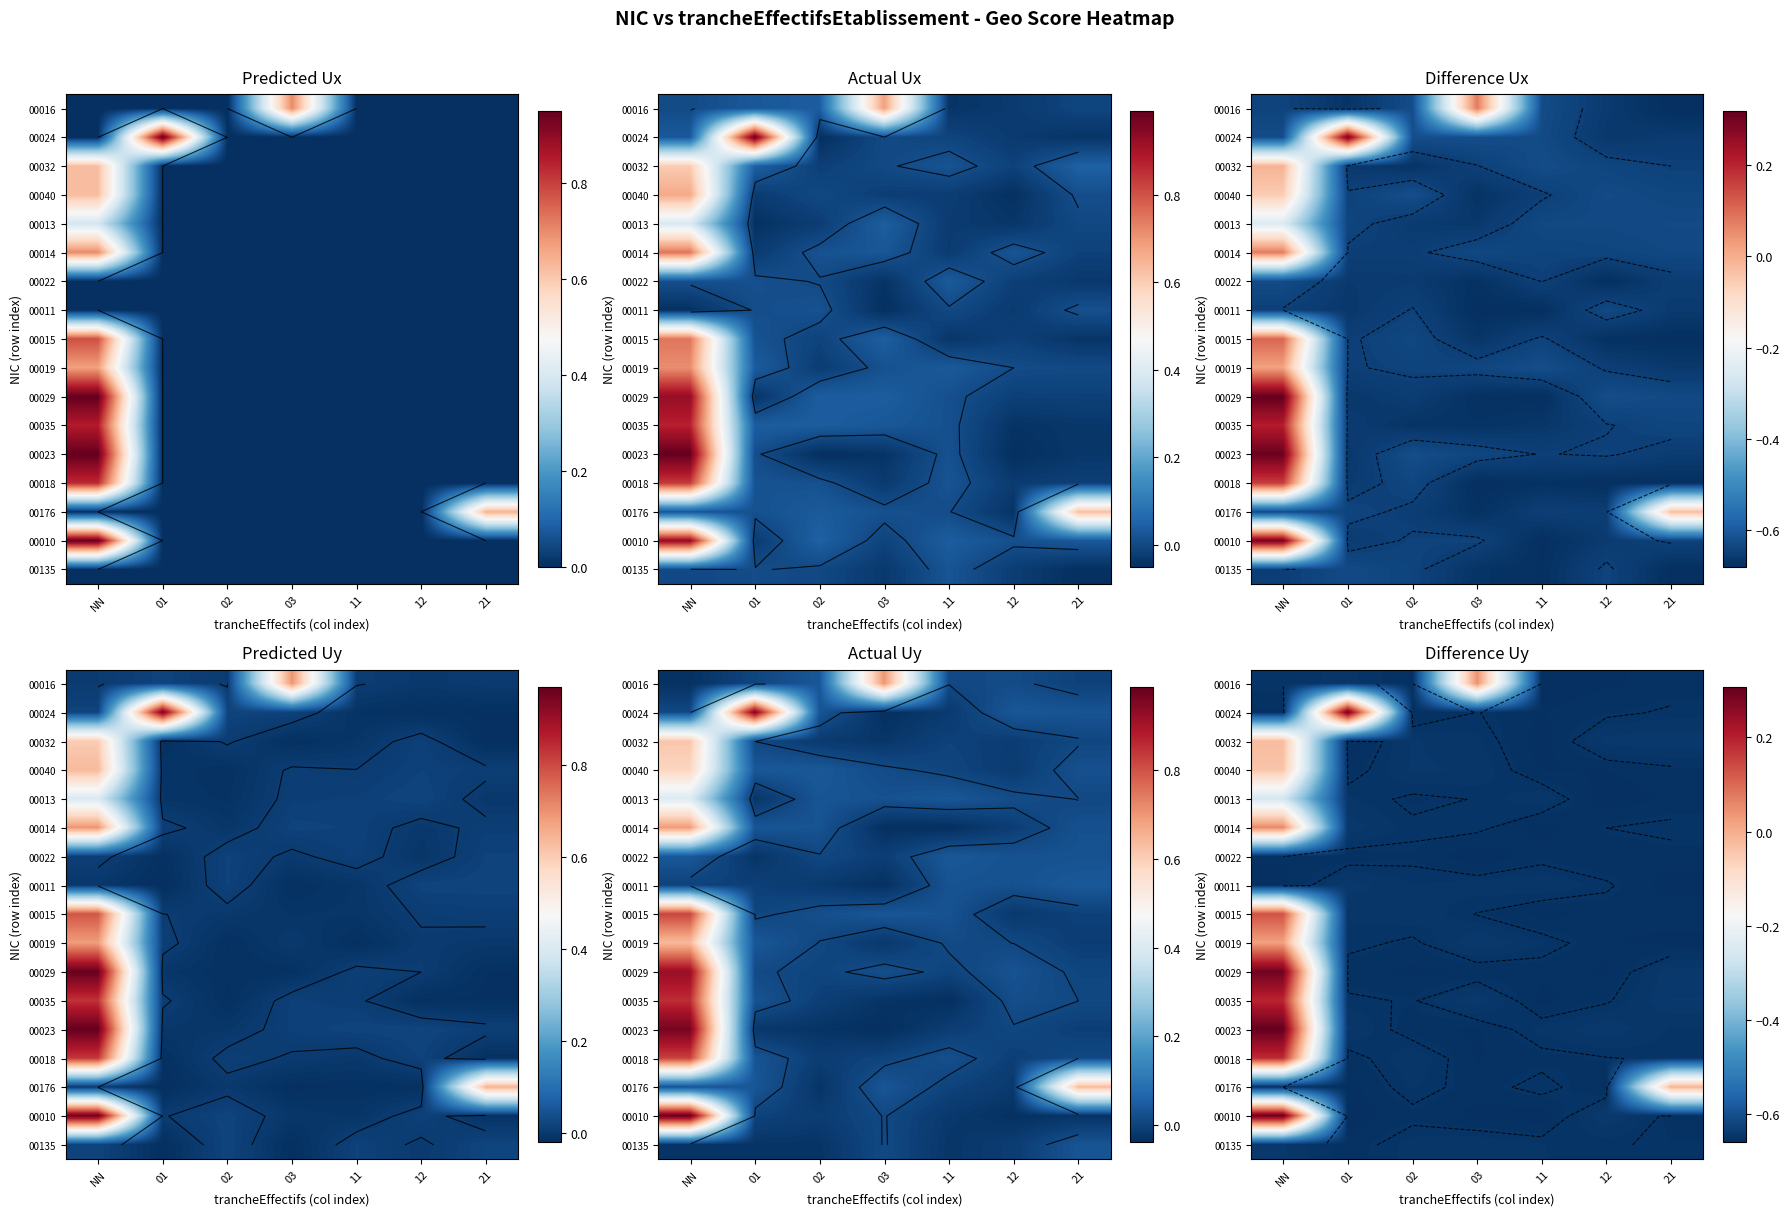

Is the value of 00032 at NN greater than the value of 00176 at 21?

No